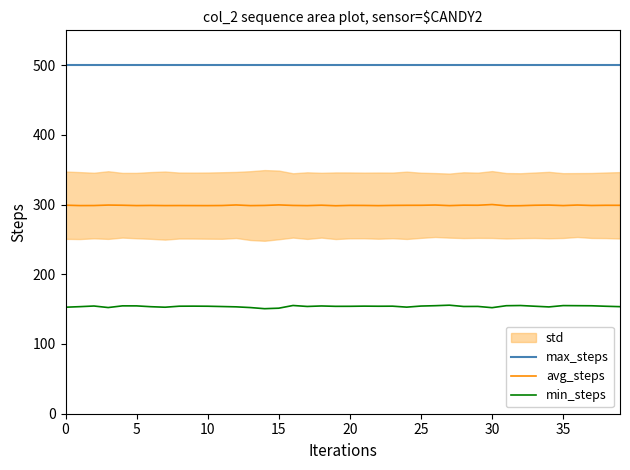

How many lines are shown in the chart?

3